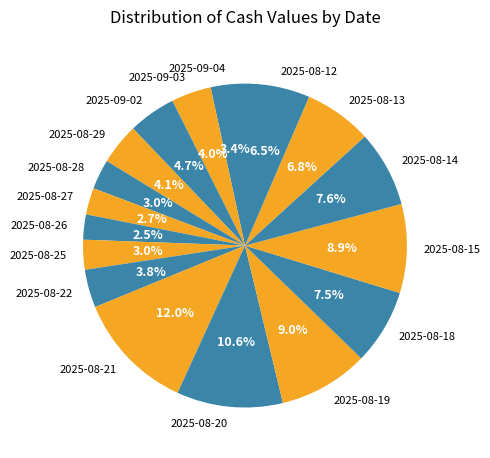

Is there any slice that represents more than half of the pie?

No